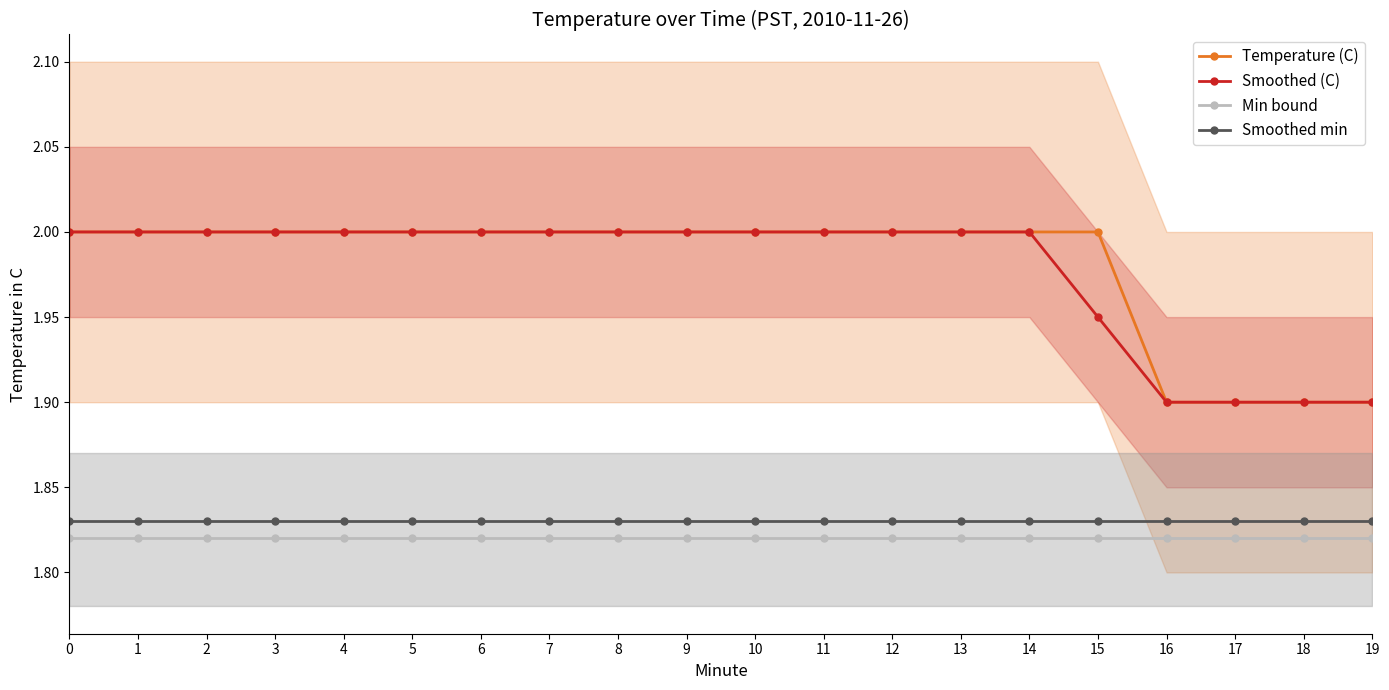

Which series has the widest spread of values?

Temperature (C)